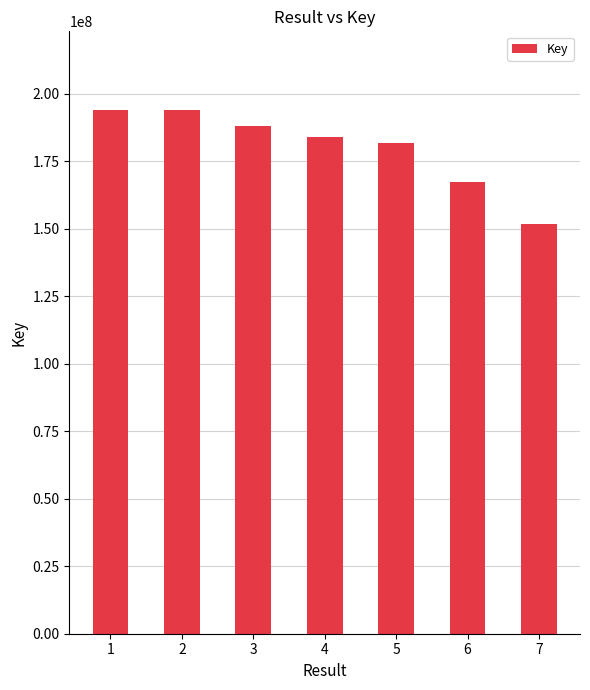

True or false: the data shows 194053262 at 1.

True